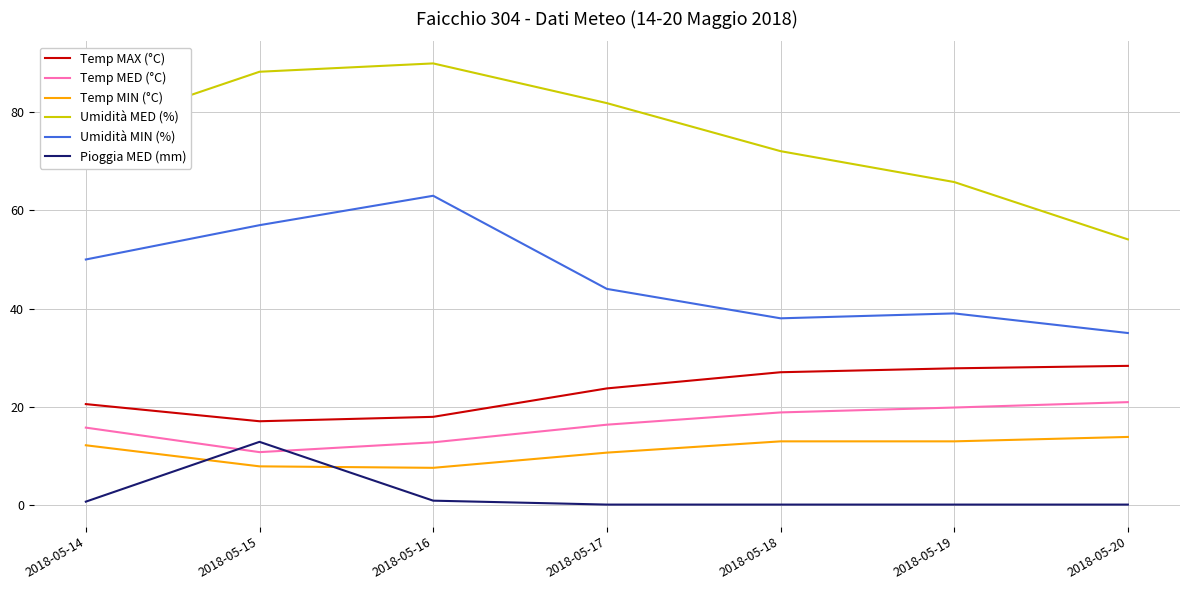

Is this an area chart (filled region under the line)?

No